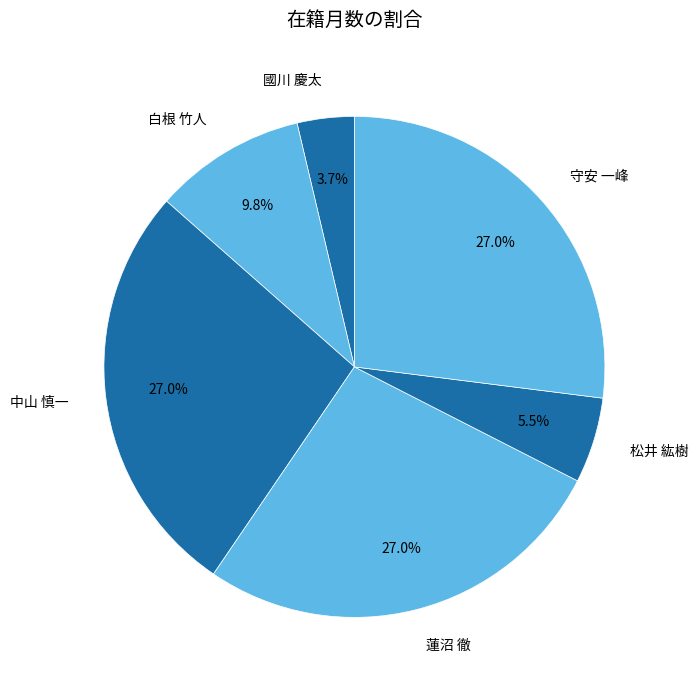

Which has a higher value, 蓮沼 徹 or 白根 竹人?

蓮沼 徹